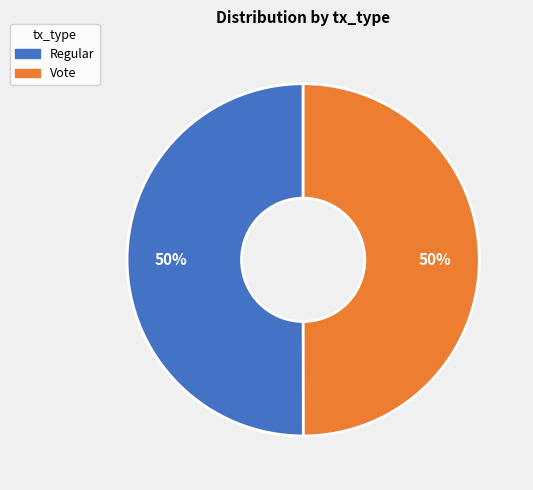

How many segments does this pie chart have?

2